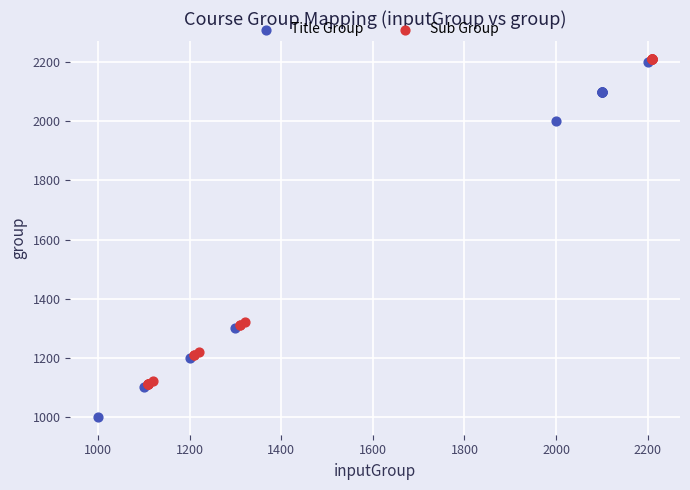

Which series has the largest Y range (max minus min)?

Title Group